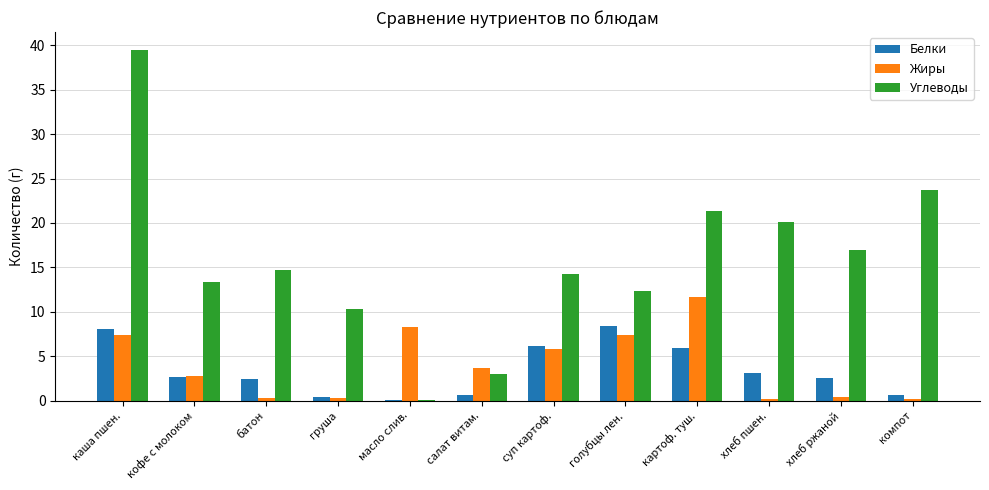

Count the number of categories in the chart.

12